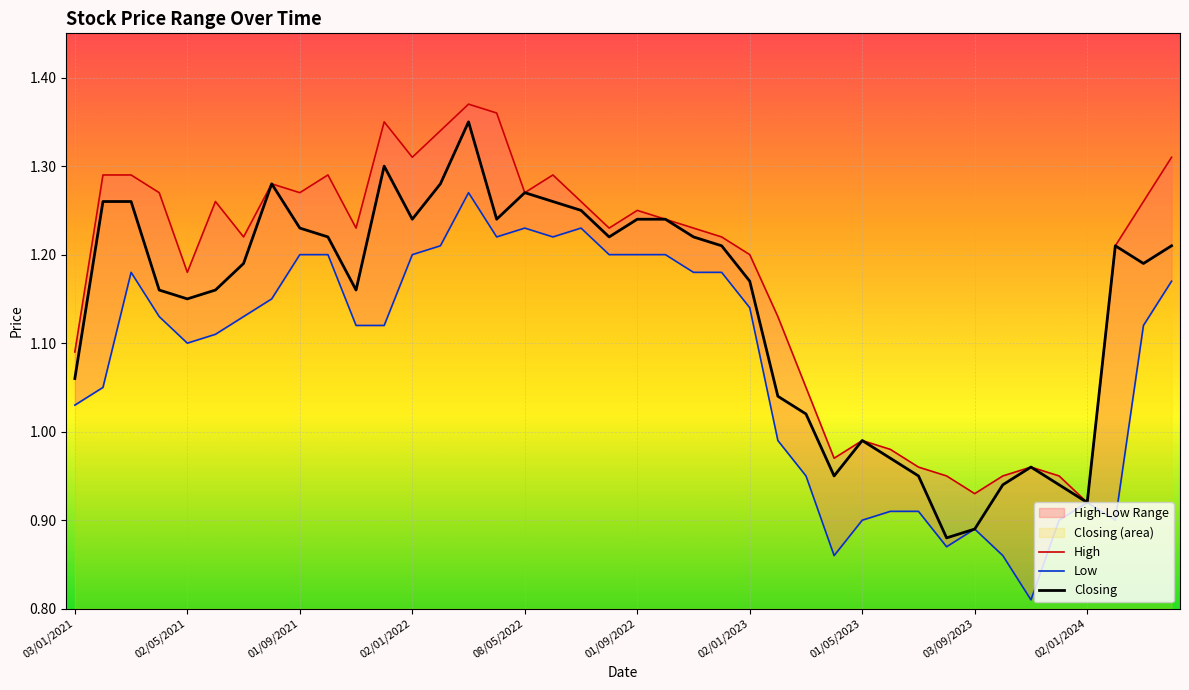

What is the value of the Low point at the 6th from the left?

1.1